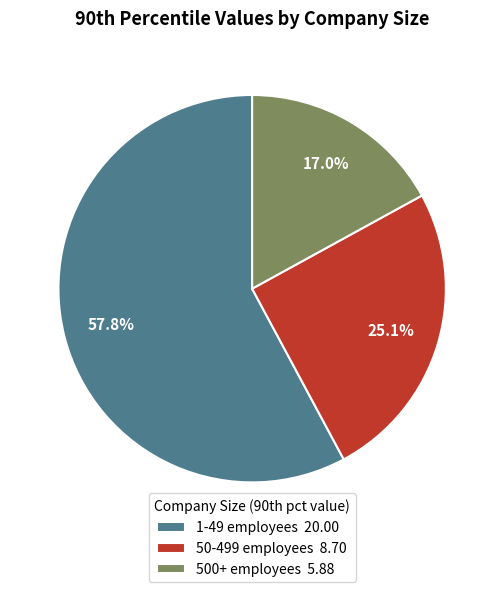

What is the ratio of the value at 50-499 employees 8.70 to the value at 1-49 employees 20.00?

0.4